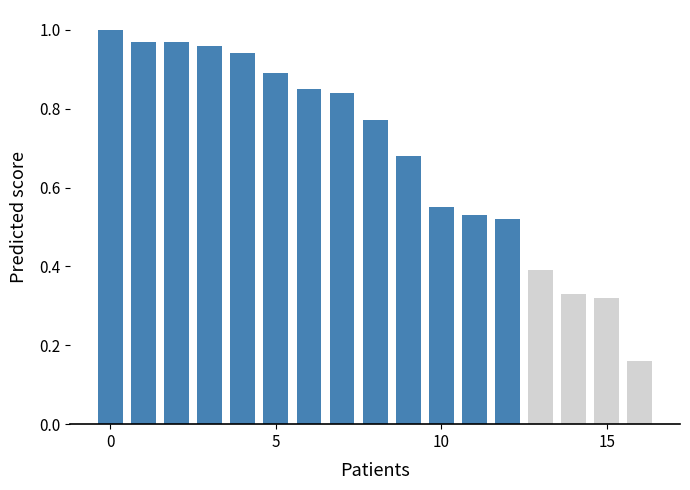

What is the sum of all values?

11.7